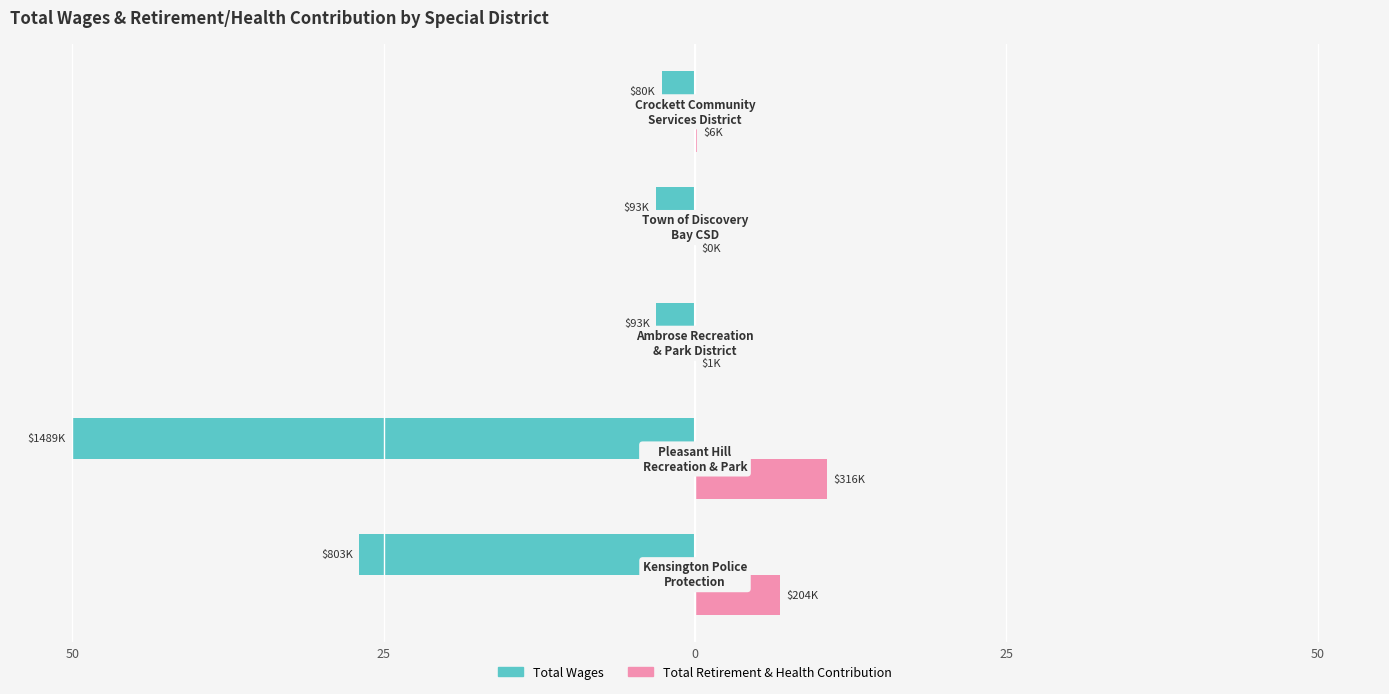

What is the minimum value shown in the chart?

-50.0